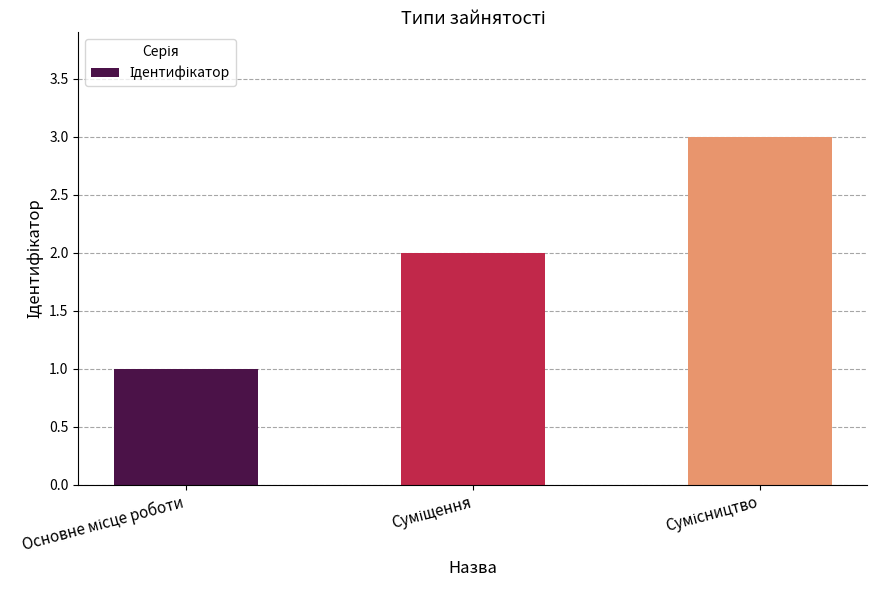

What is the sum of all values?

6